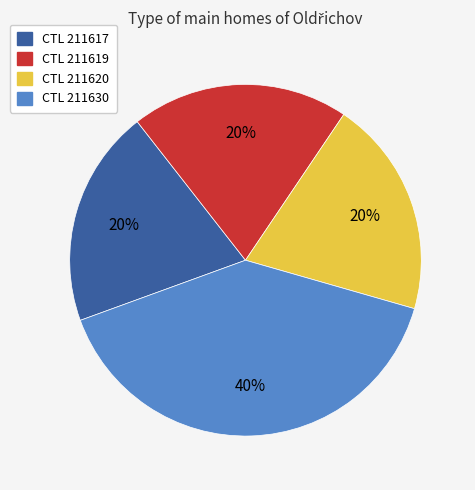

How many segments does this pie chart have?

4